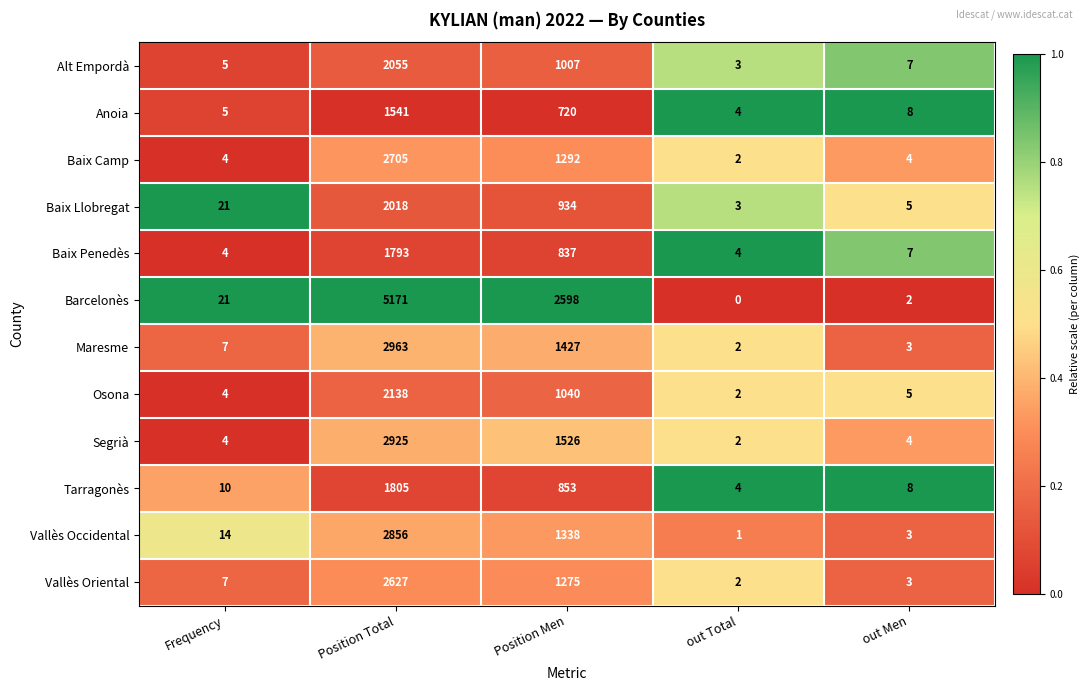

Which category has the highest value in the Baix Camp series?

Position Total